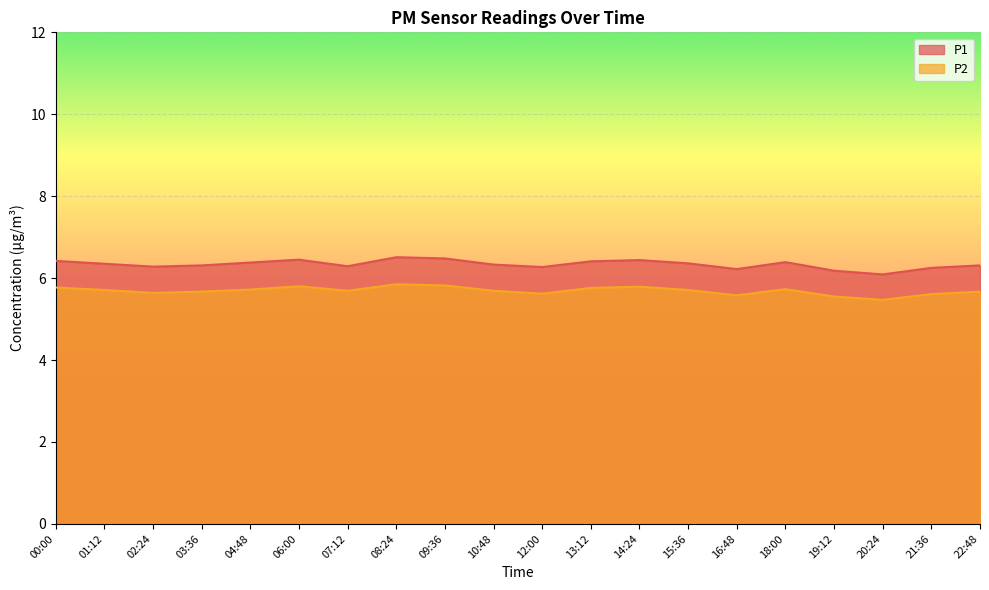

What is the label of the 18th point from the left?

20:24